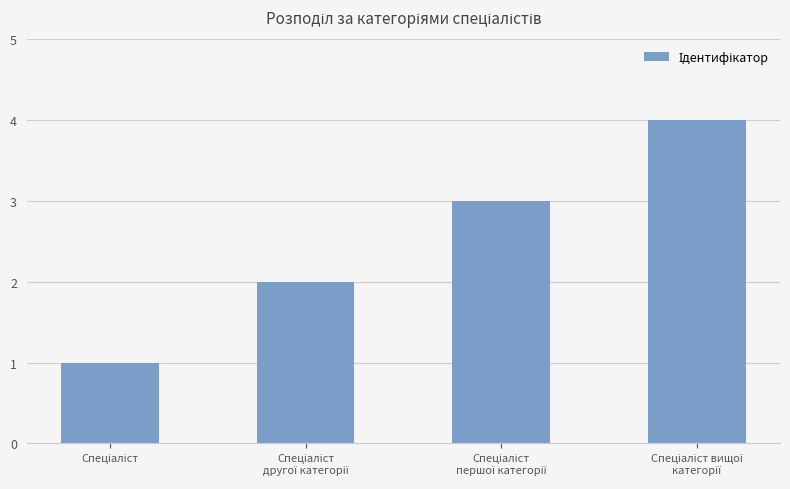

What is the greatest value displayed?

4